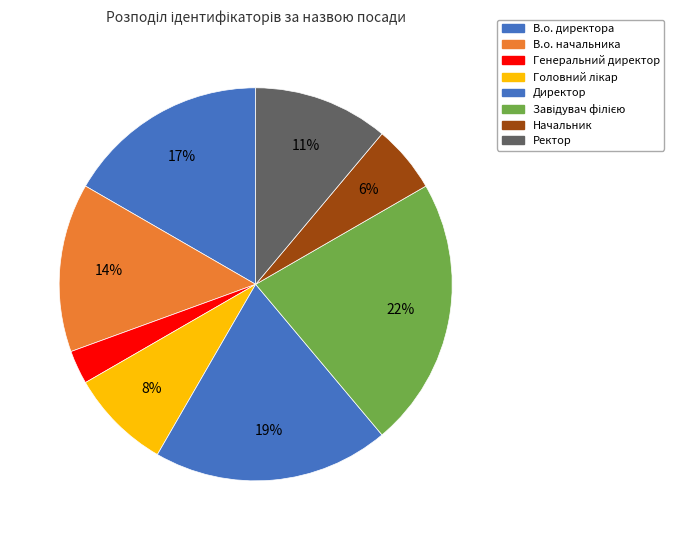

Do В.о. директора and Начальник together represent more than half of the pie?

No